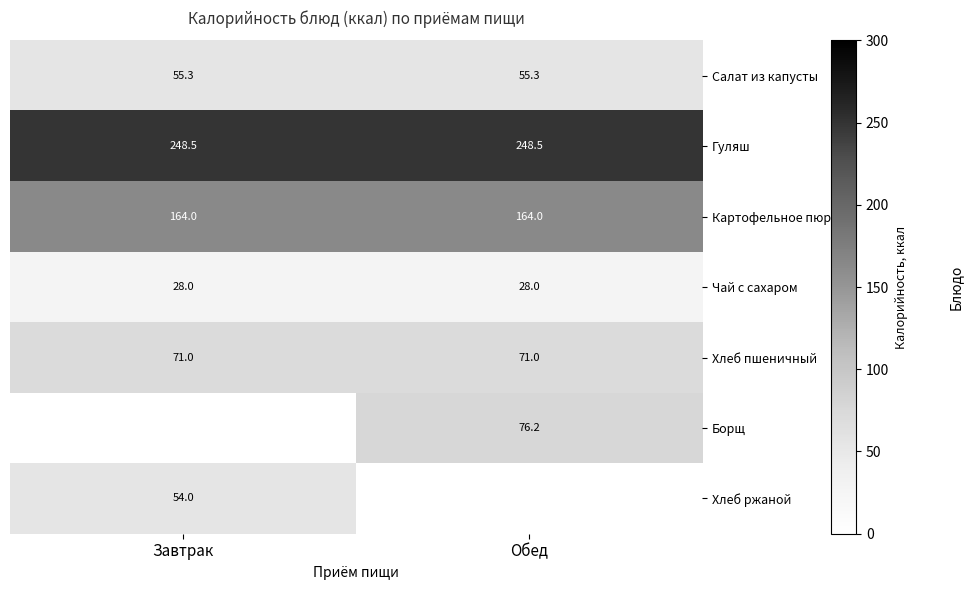

Read the Гуляш value at Завтрак.

248.5